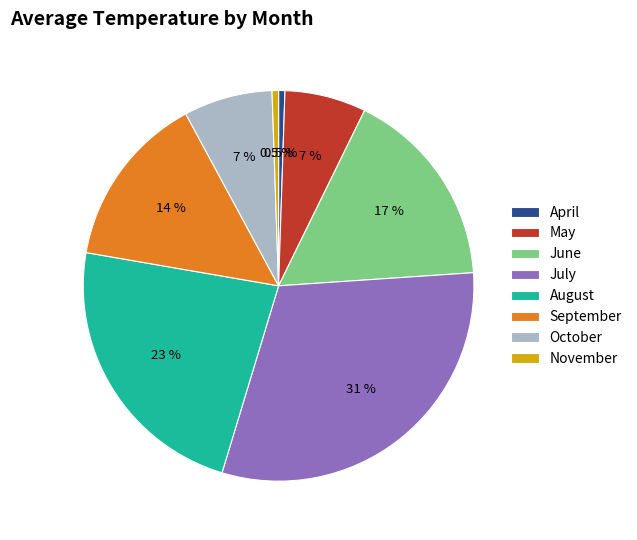

Count the number of slices in the pie.

8